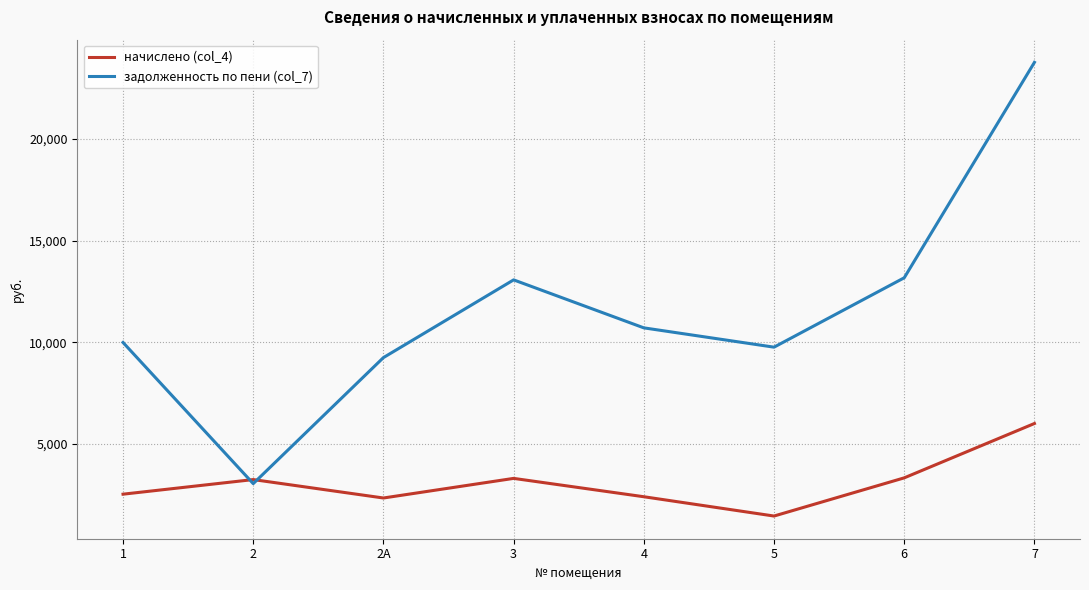

Which series has the largest total across all categories?

задолженность по пени (col_7)